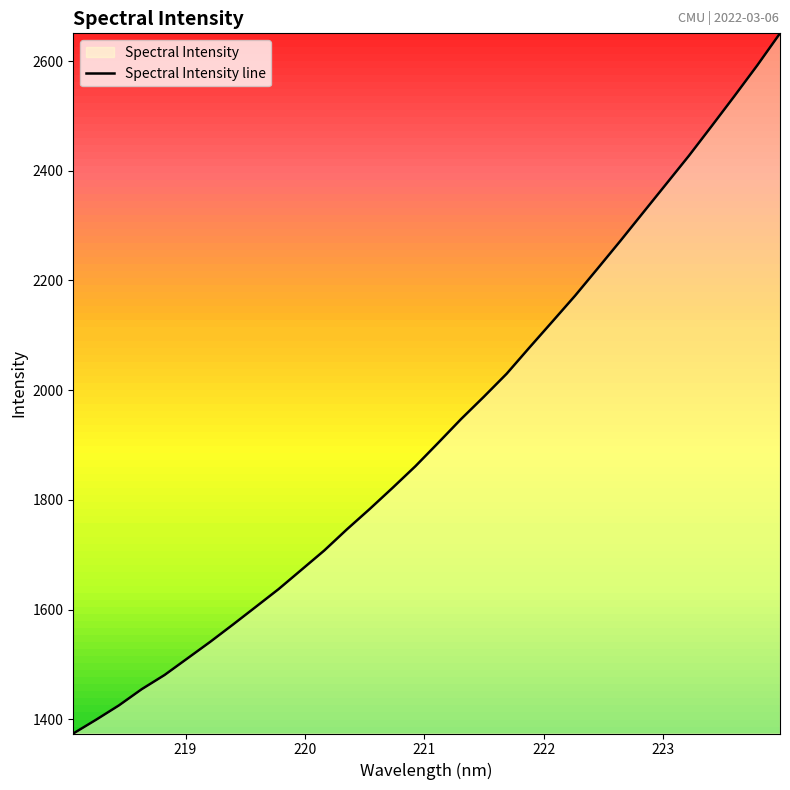

True or false: the data has more than 2 interior local peaks.

False